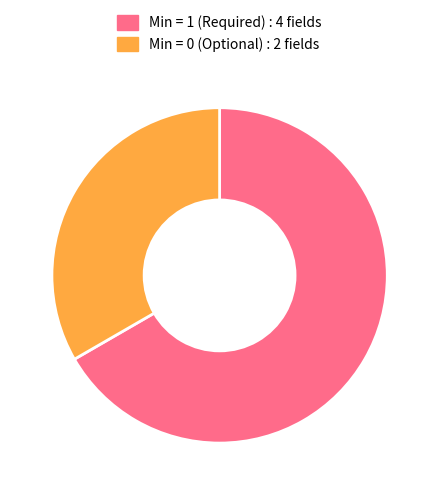

How many segments does this pie chart have?

2